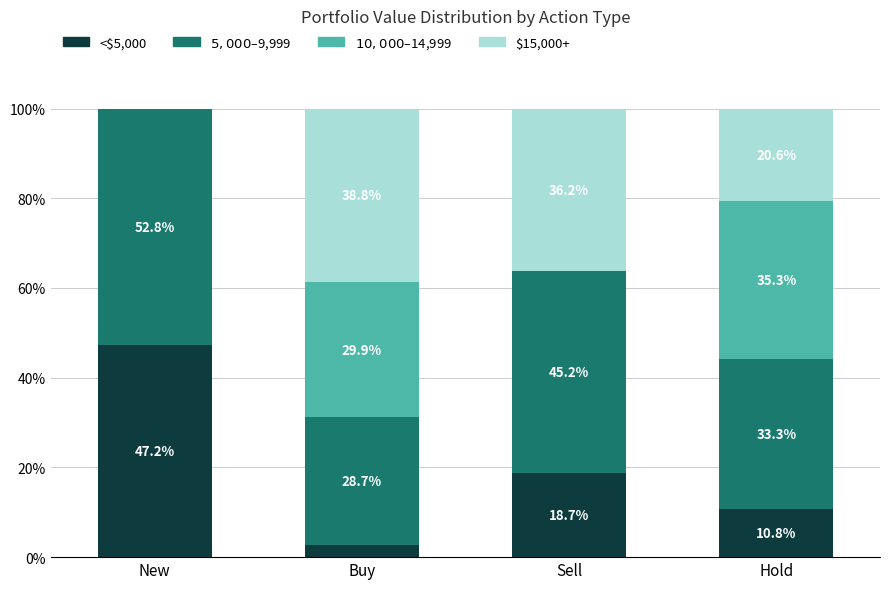

Where does the <$5,000 series first go above 18?

New